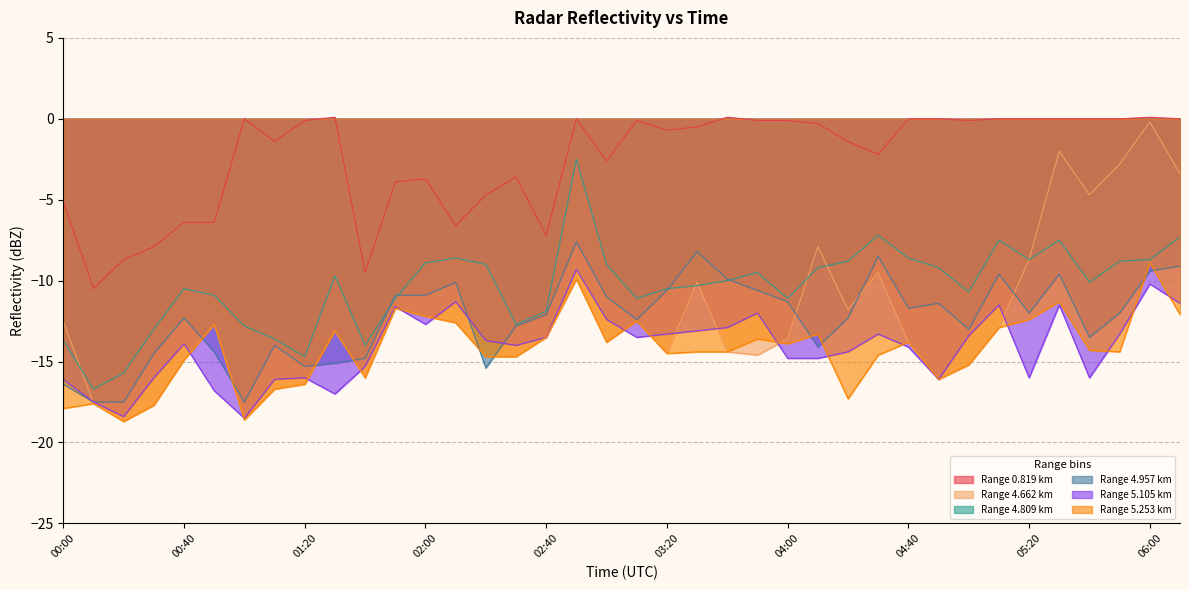

What is the difference between the maximum and minimum values in the 4.662 series?

18.5